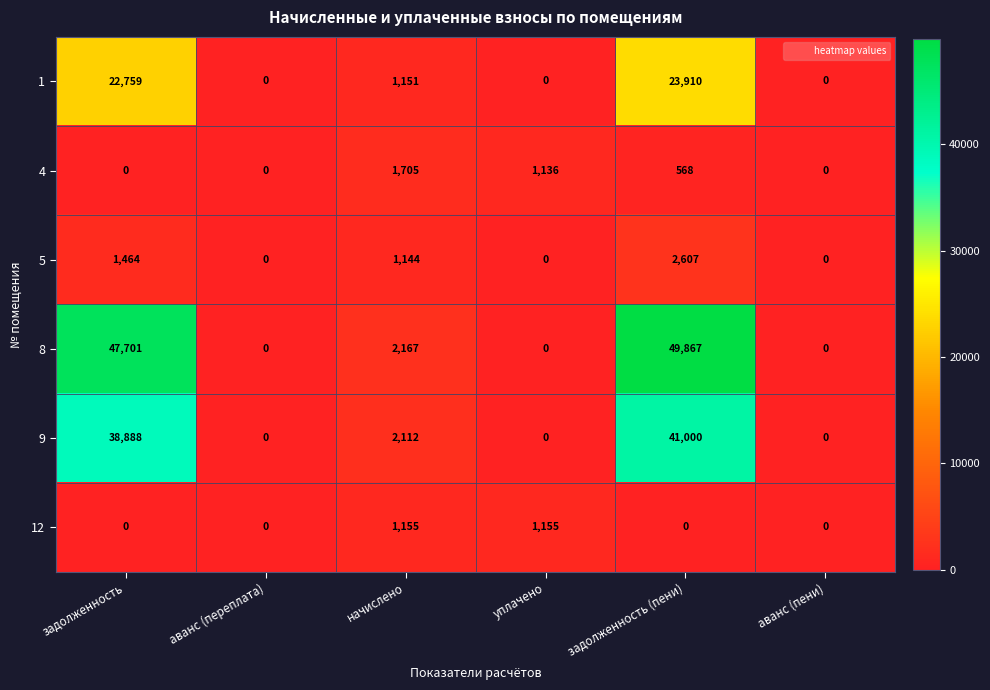

Rank the series at начислено from lowest to highest value.

5, 1, 12, 4, 9, 8